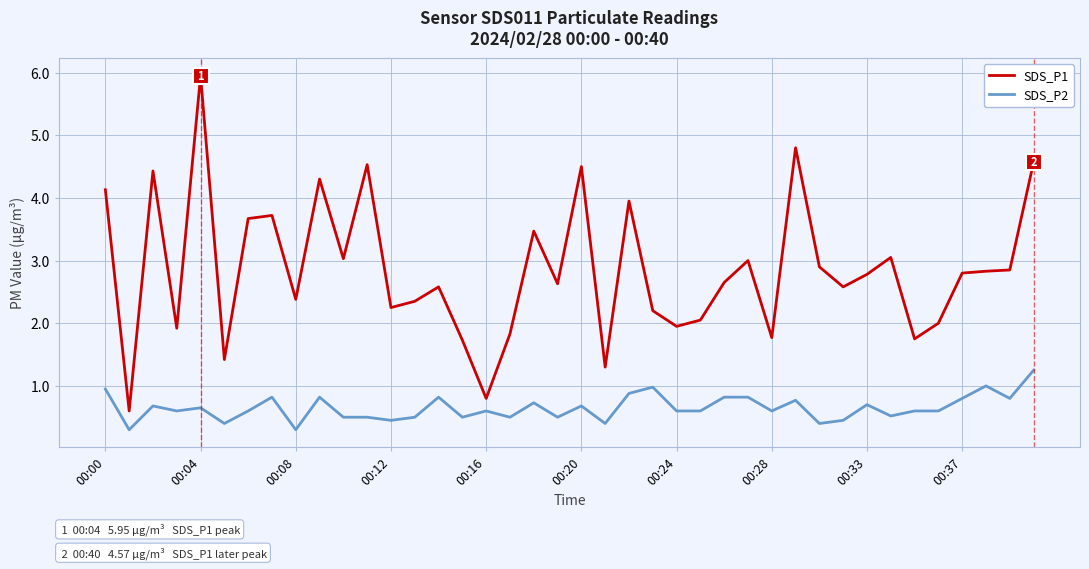

Rank the series by their average value, from lowest to highest.

SDS_P2, SDS_P1